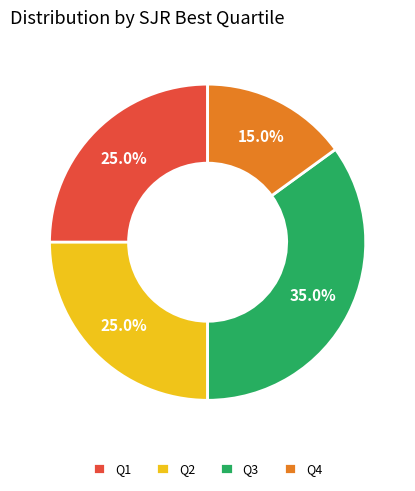

How many segments does this pie chart have?

4